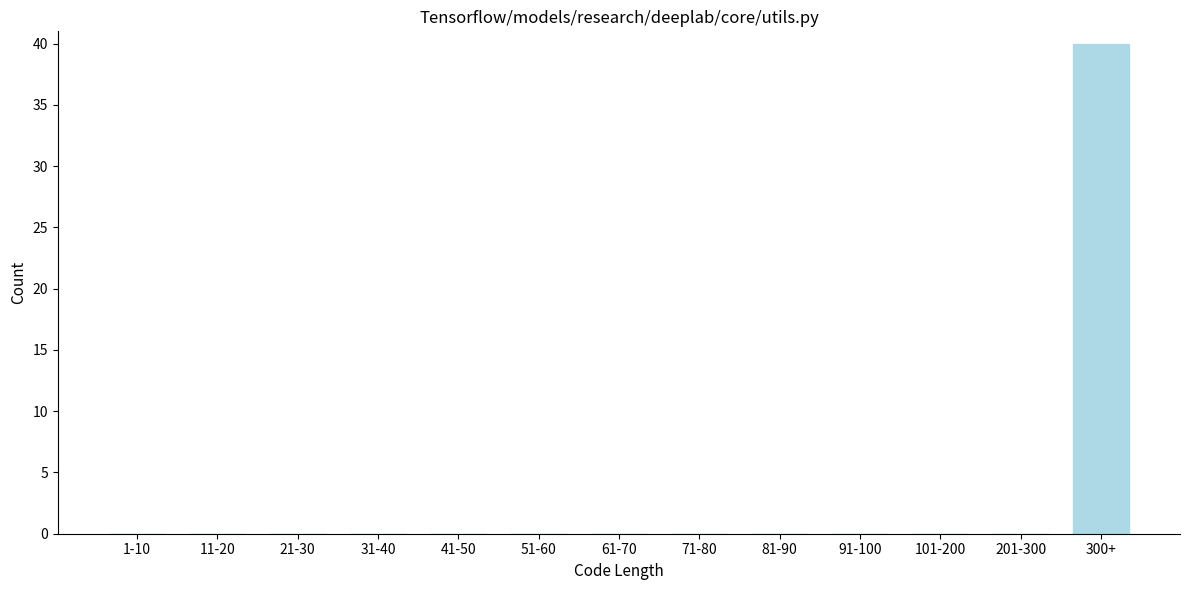

Reading left to right, extract all data points from this chart.

1-10=0	11-20=0	21-30=0	31-40=0	41-50=0	51-60=0	61-70=0	71-80=0	81-90=0	91-100=0	101-200=0	201-300=0	300+=40